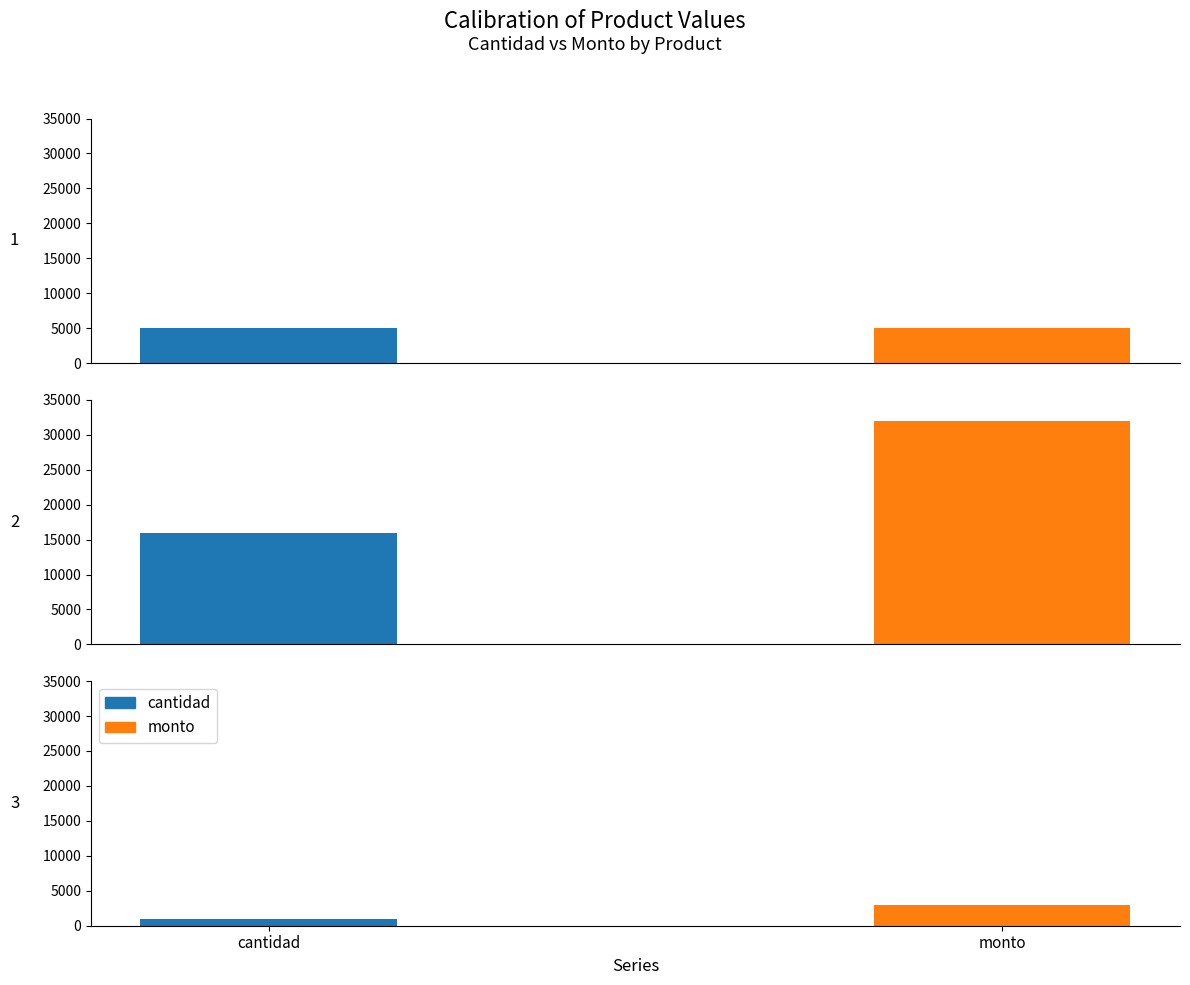

What is the sum of the monto values at Varilla preformada lateral doble and Preformado de tope p/ cable de 35 mm2?

8000